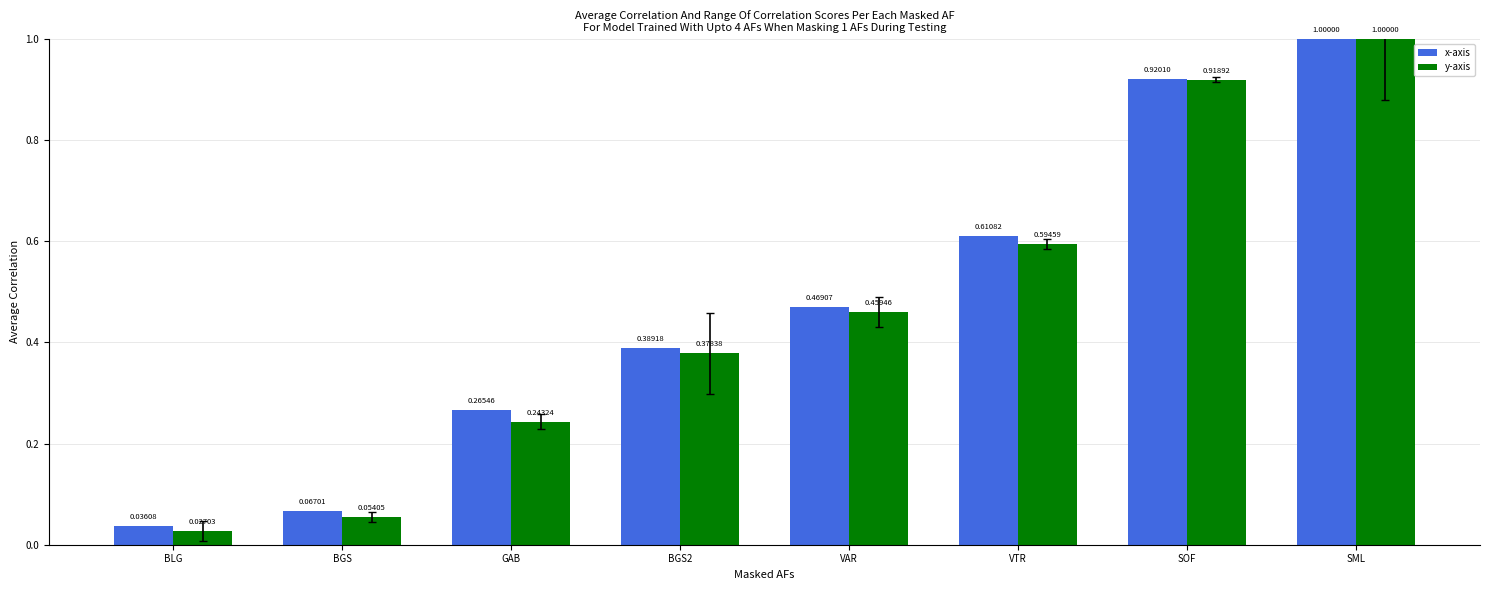

At which category is the sum across all series the highest?

SML